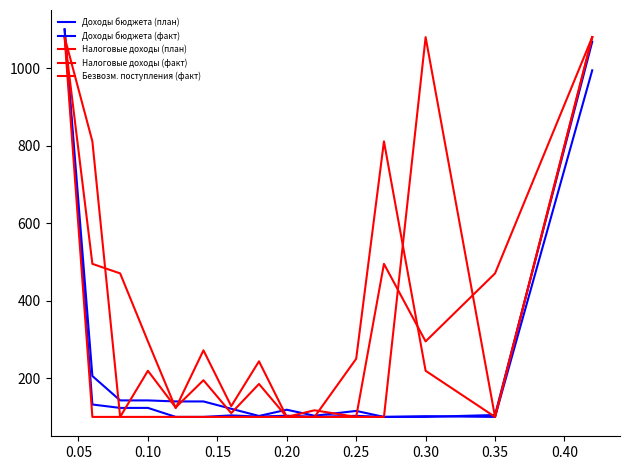

Does the chart have visible grid lines?

No